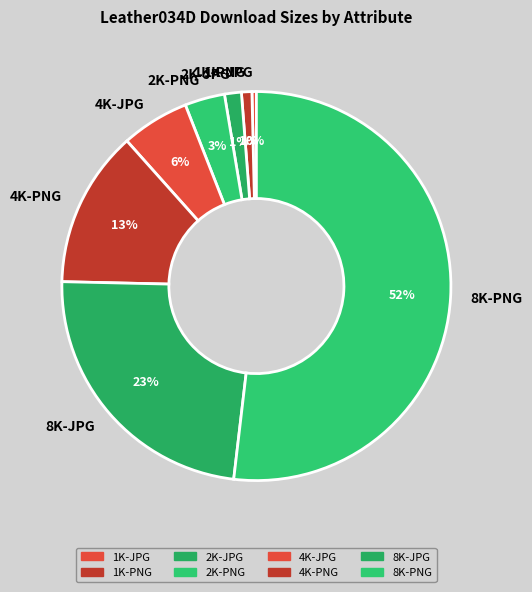

Is it true that 1K-PNG is 7% of the pie?

False